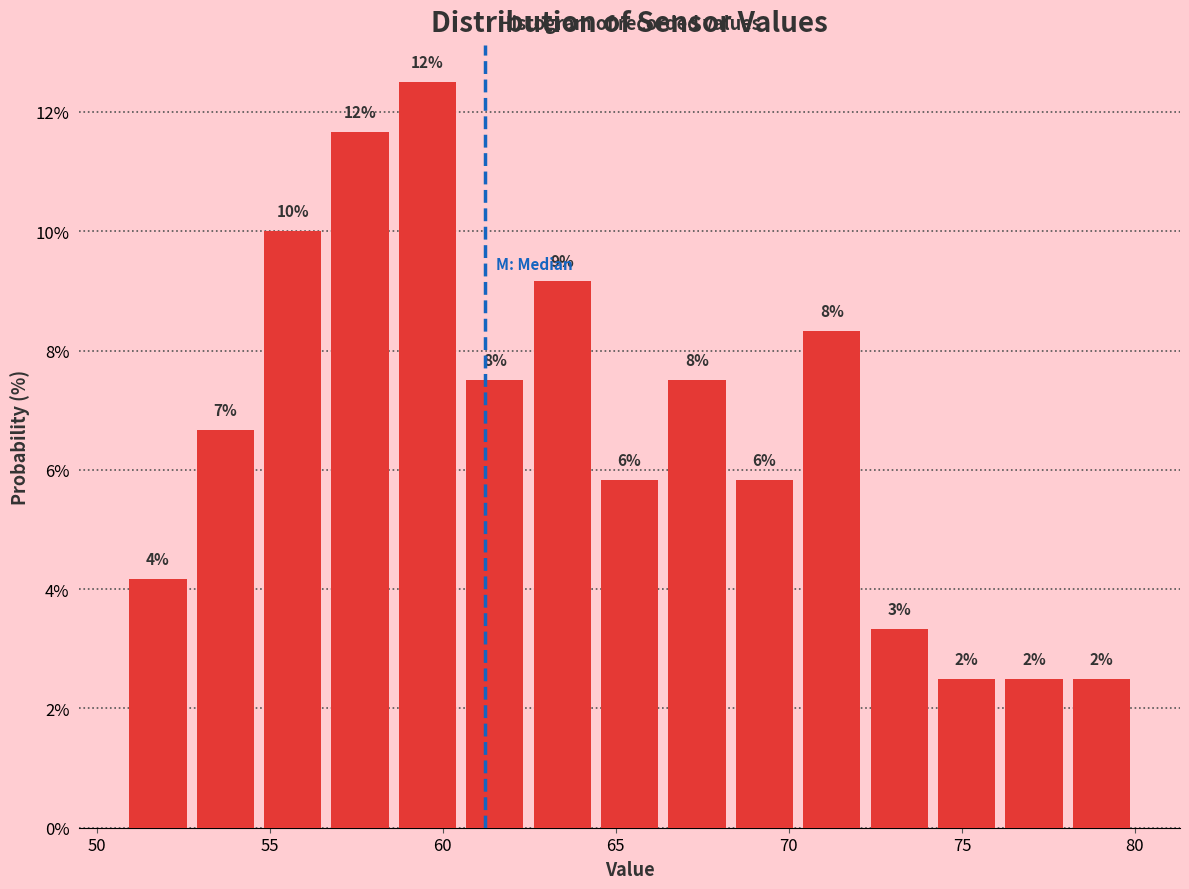

Read against the x-axis, roughly where is the centre of the tallest bar?

59.5